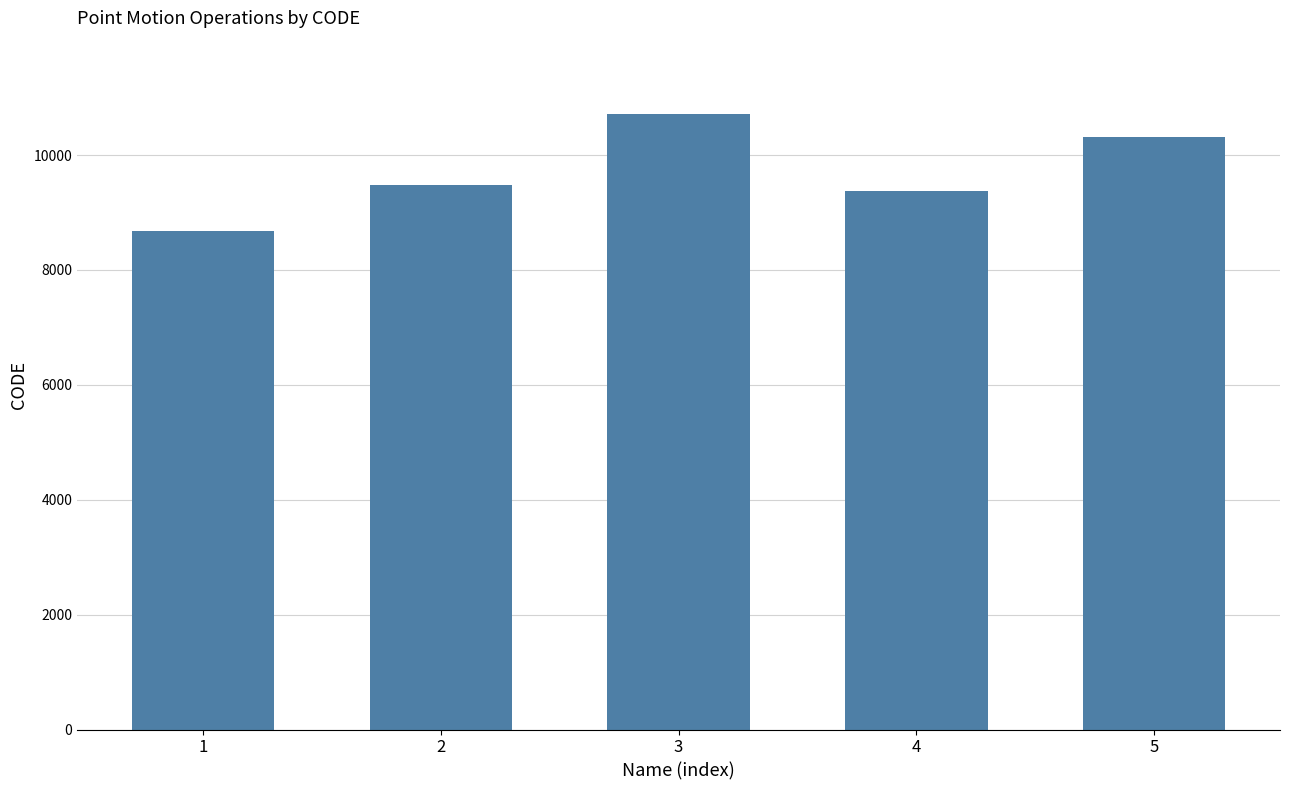

Are the bars grouped side by side (vs. stacked)?

No